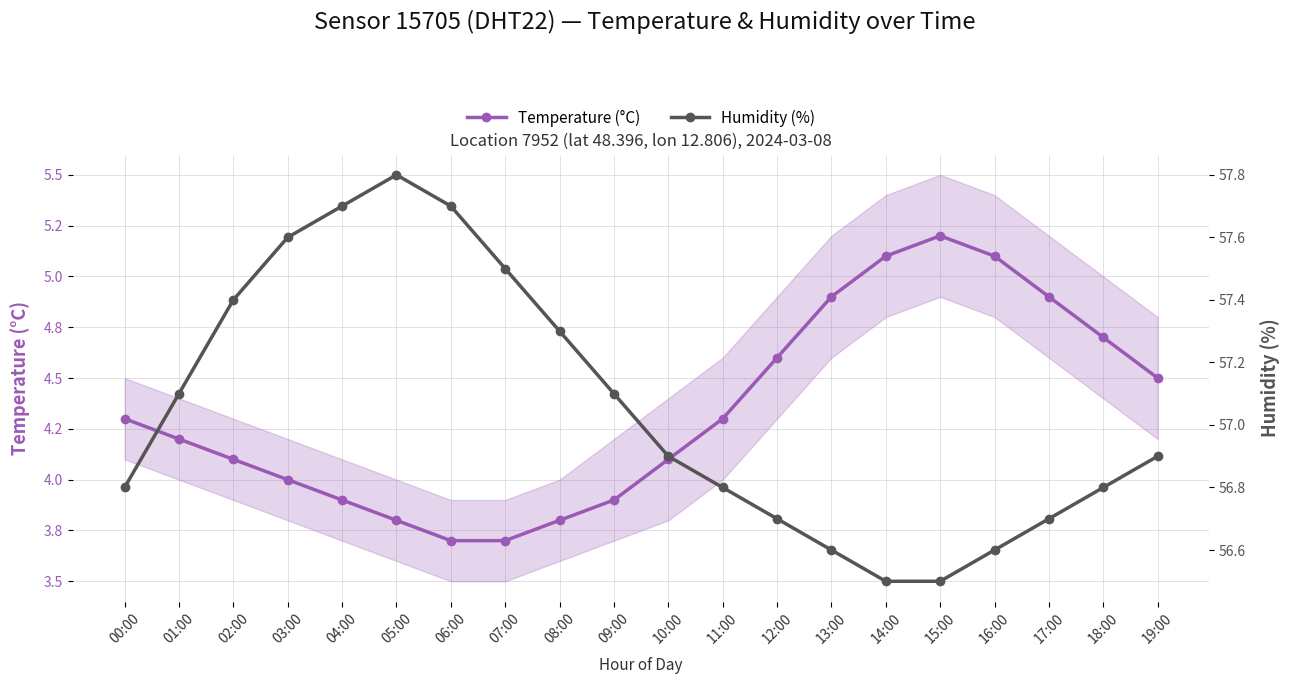

Reading left to right, transcribe all the data shown in this chart.

Temperature (°C): 00:00=4.3	01:00=4.2	02:00=4.1	03:00=4.0	04:00=3.9	05:00=3.8	06:00=3.7	07:00=3.7	08:00=3.8	09:00=3.9	10:00=4.1	11:00=4.3	12:00=4.6	13:00=4.9	14:00=5.1	15:00=5.2	16:00=5.1	17:00=4.9	18:00=4.7	19:00=4.5
Humidity (%): 00:00=56.8	01:00=57.1	02:00=57.4	03:00=57.6	04:00=57.7	05:00=57.8	06:00=57.7	07:00=57.5	08:00=57.3	09:00=57.1	10:00=56.9	11:00=56.8	12:00=56.7	13:00=56.6	14:00=56.5	15:00=56.5	16:00=56.6	17:00=56.7	18:00=56.8	19:00=56.9